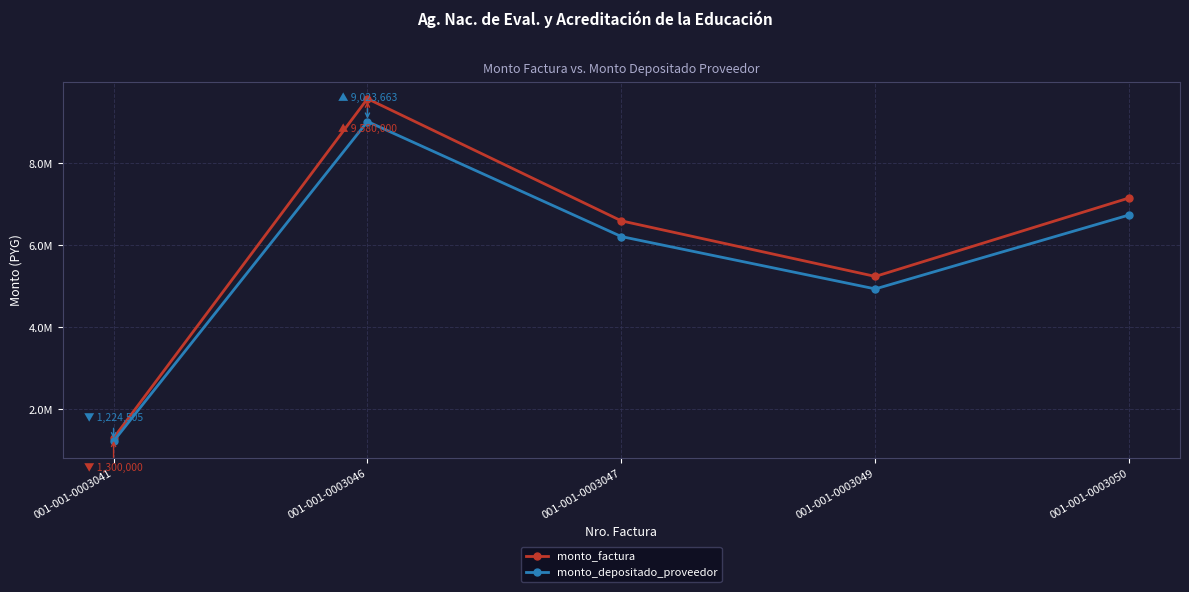

Reading left to right, what are all the values shown in this chart?

monto_factura: 1300000	9580000	6600000	5244000	7160000
monto_depositado_proveedor: 1224505	9023663	6216720	4939467	6744199